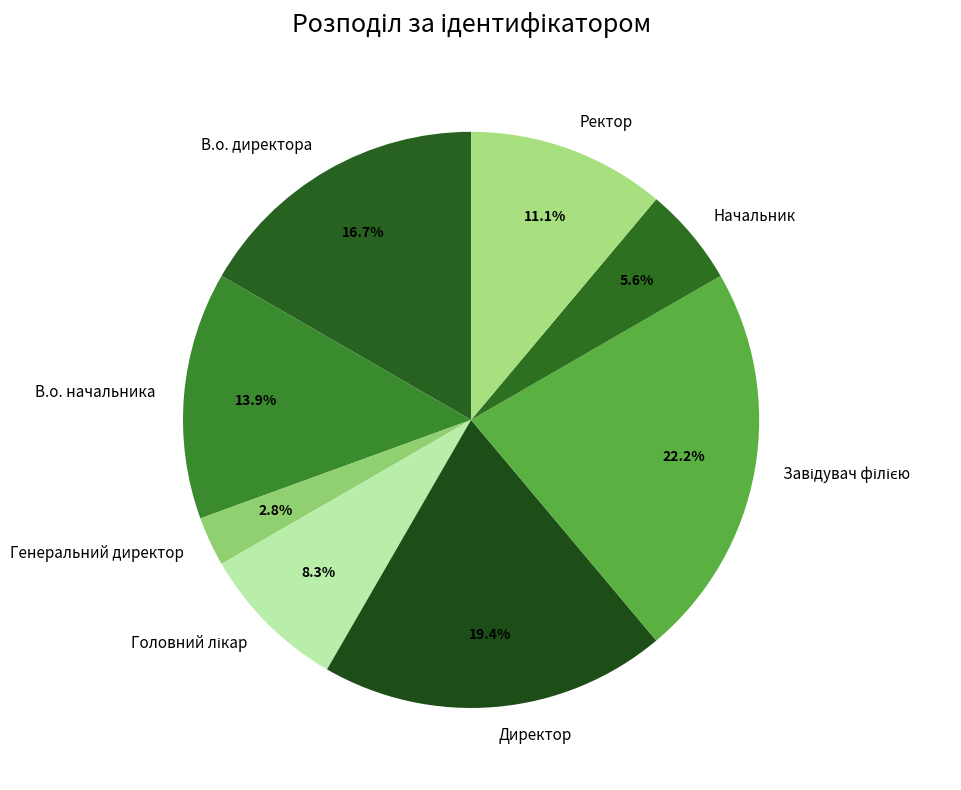

What portion of the pie excludes Начальник?

94.4%